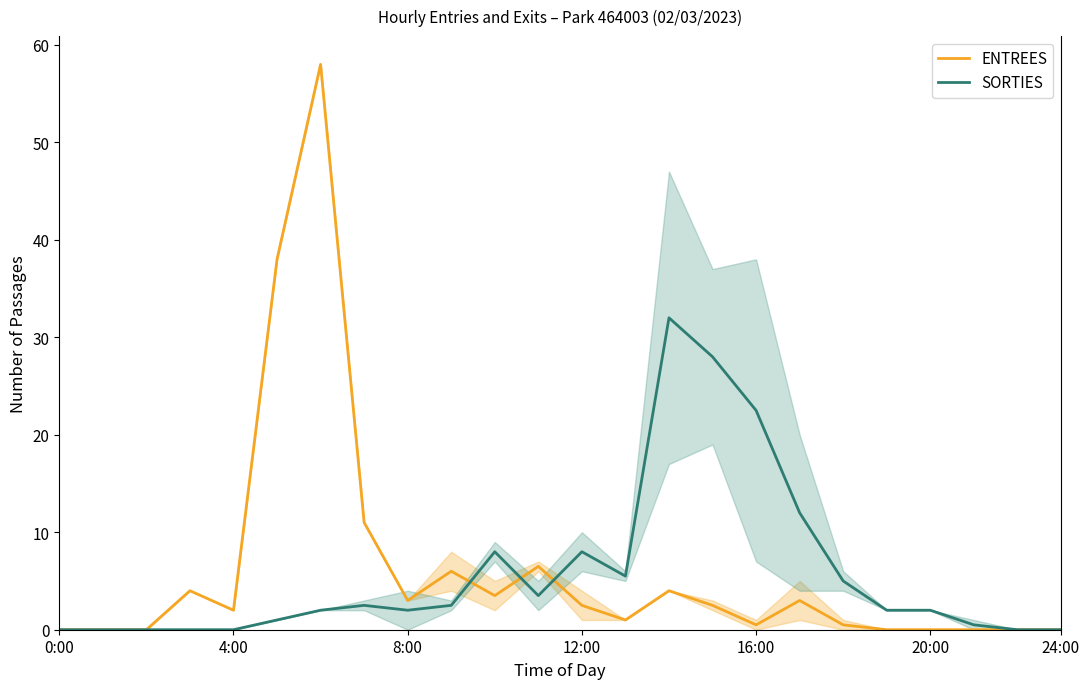

In ENTREES, how many points are higher than both neighbors (excluding endpoints)?

6